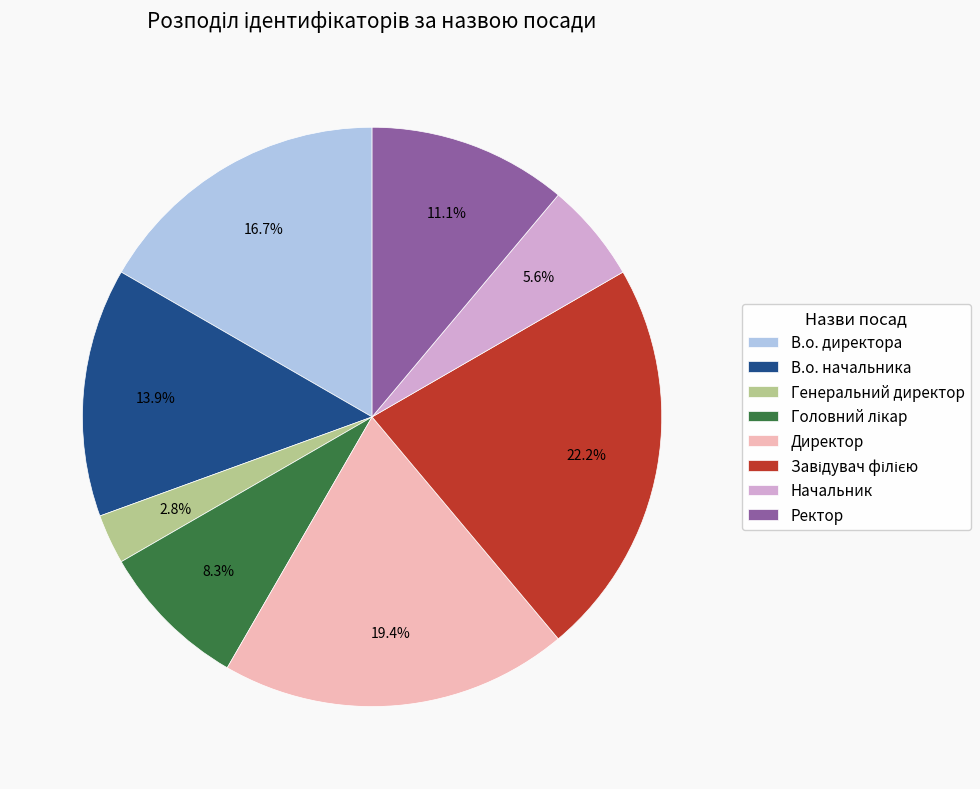

How much of the chart is everything except В.о. начальника?

86.1%